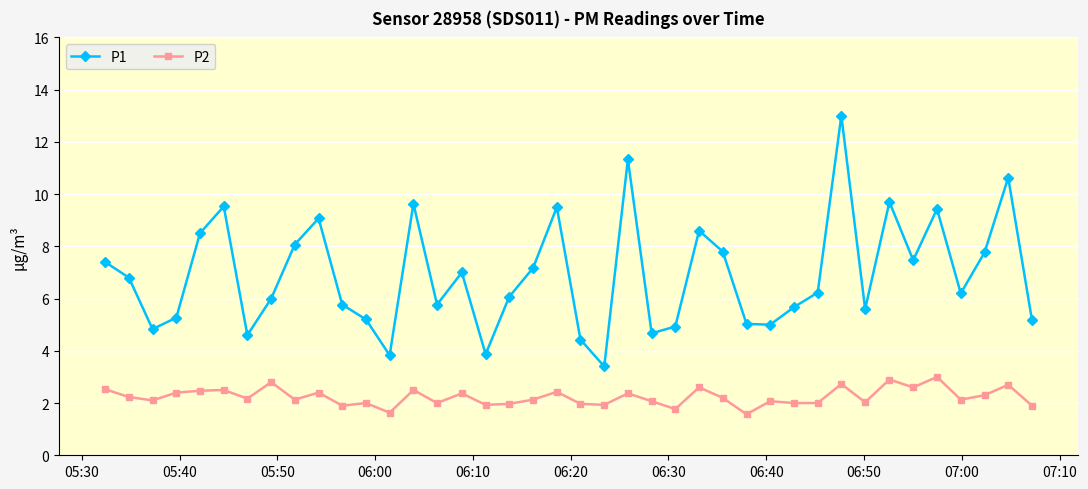

What are all the series names shown in the legend?

P1, P2